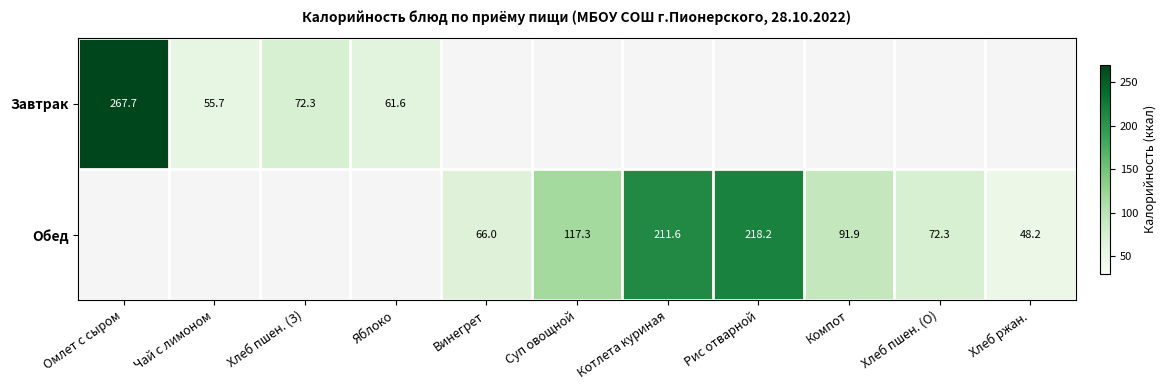

The Обед series shows 32.2 at Хлеб ржан.. True or false?

False